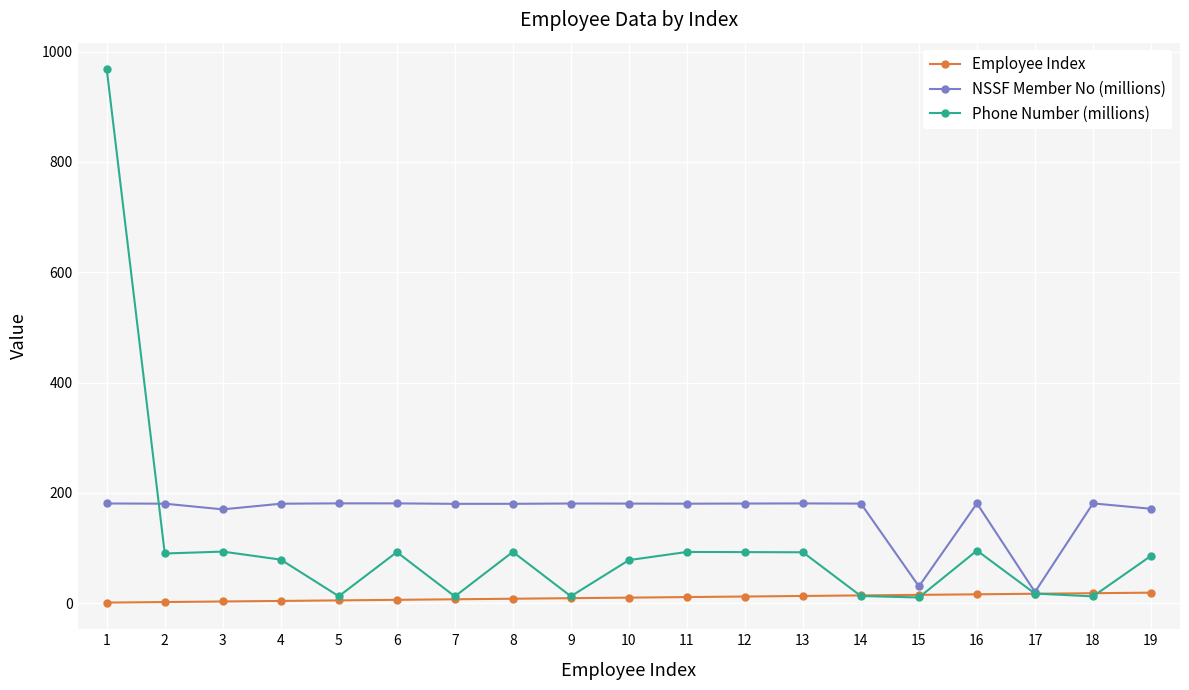

What is the greatest value displayed?

967.8